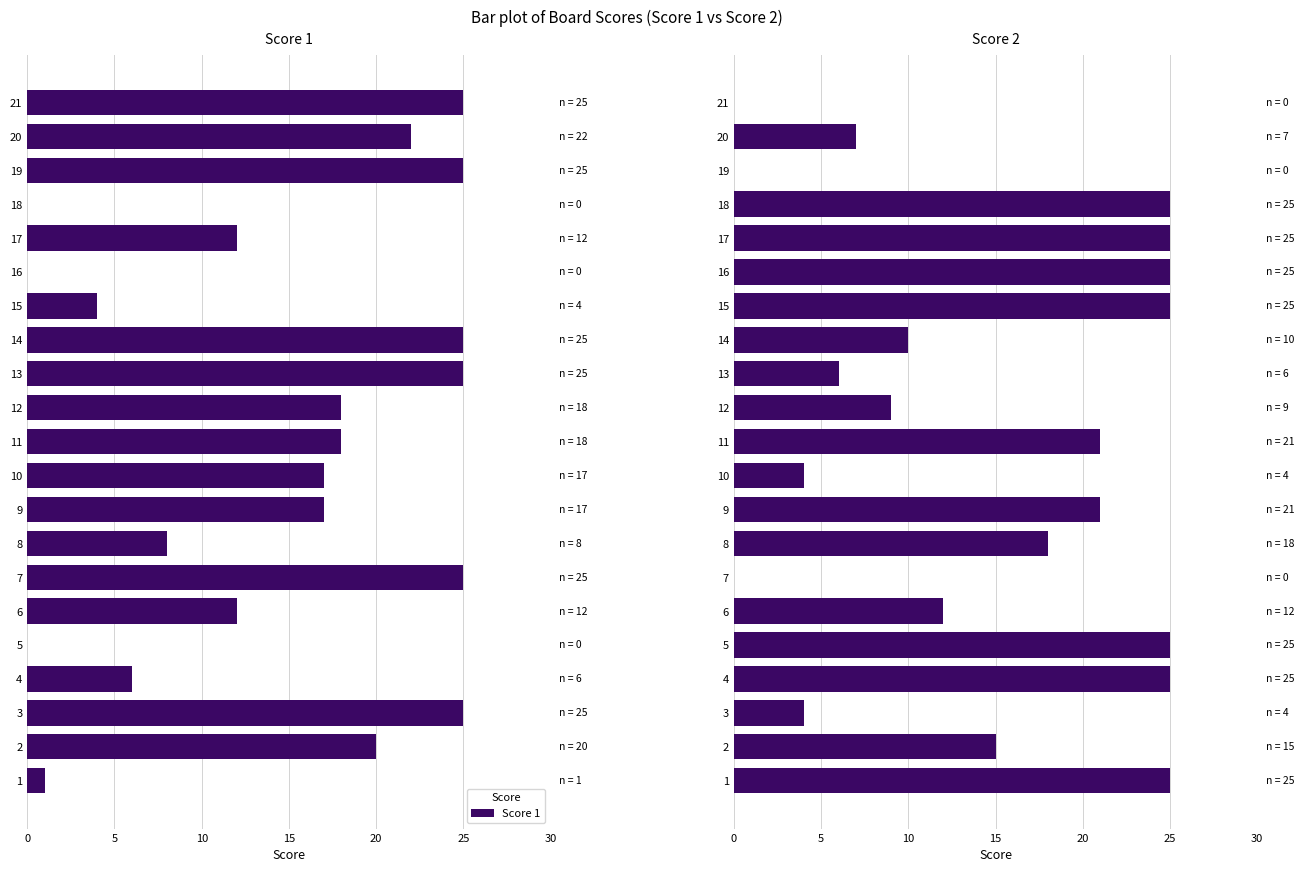

What is the average value of the Score 2 series?

14